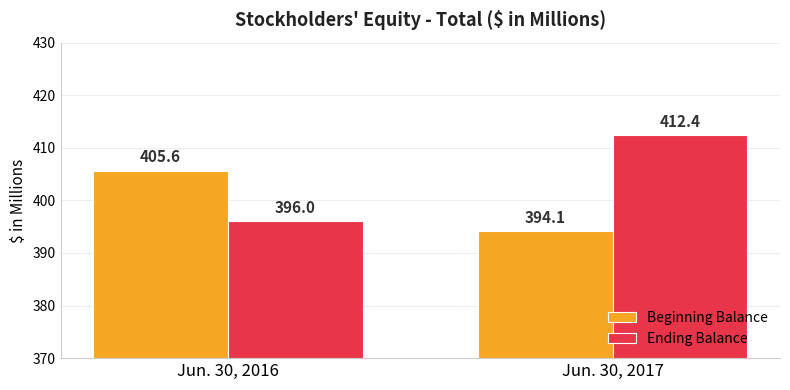

How many groups of bars are there?

2